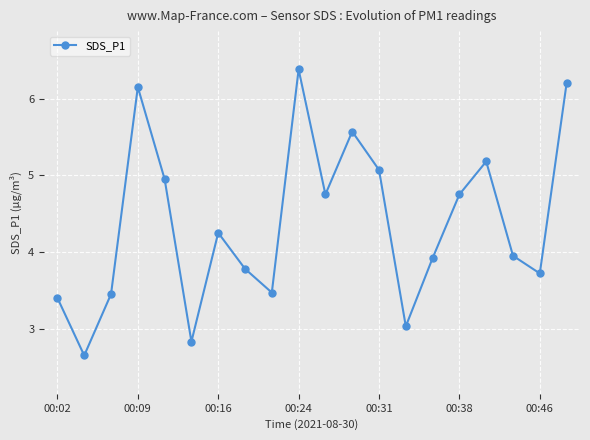

How many interior local valleys (lower than both neighbors) does the data have?

6